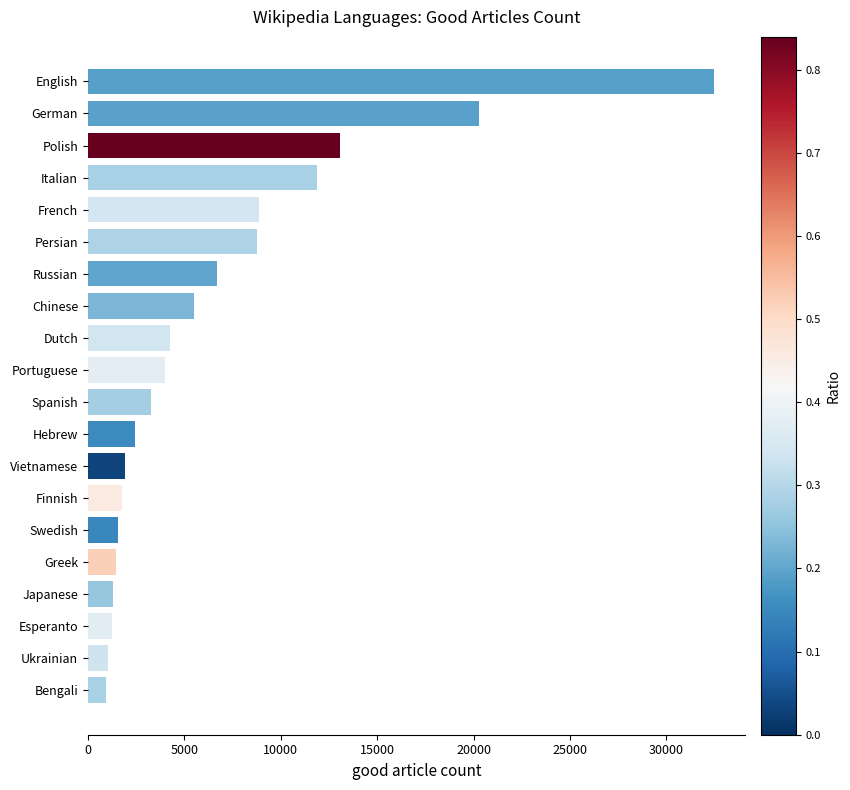

What is the maximum value shown in the chart?

32473